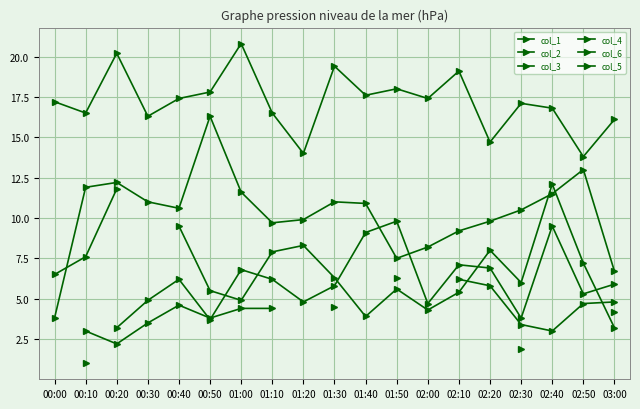

Between 02:00 and 01:10, which is larger?

02:00